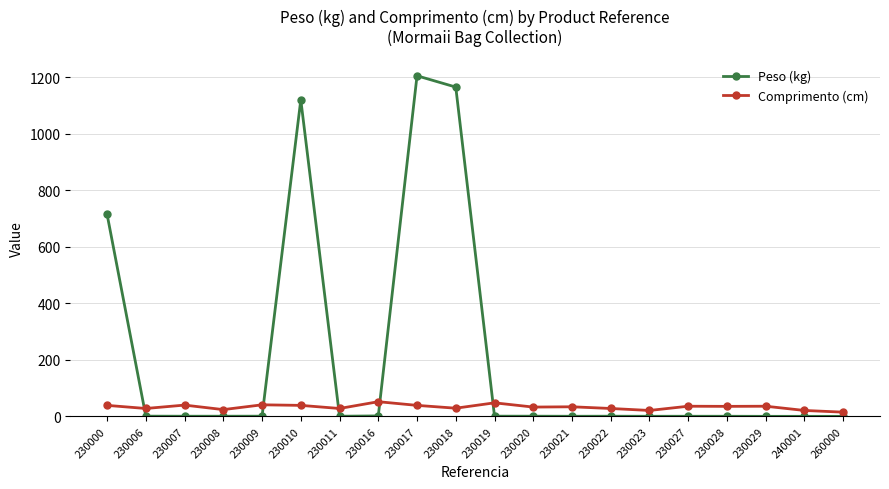

How many data points in Comprimento (cm) are above 35?

10